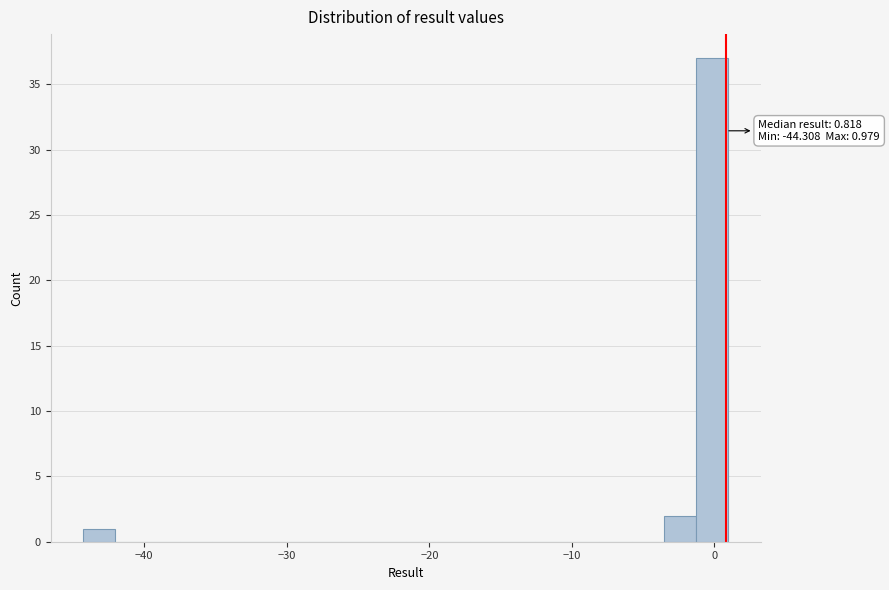

Around what value on the x-axis is the tallest bar? Give the approximate position of its centre, as read against the axis.

0